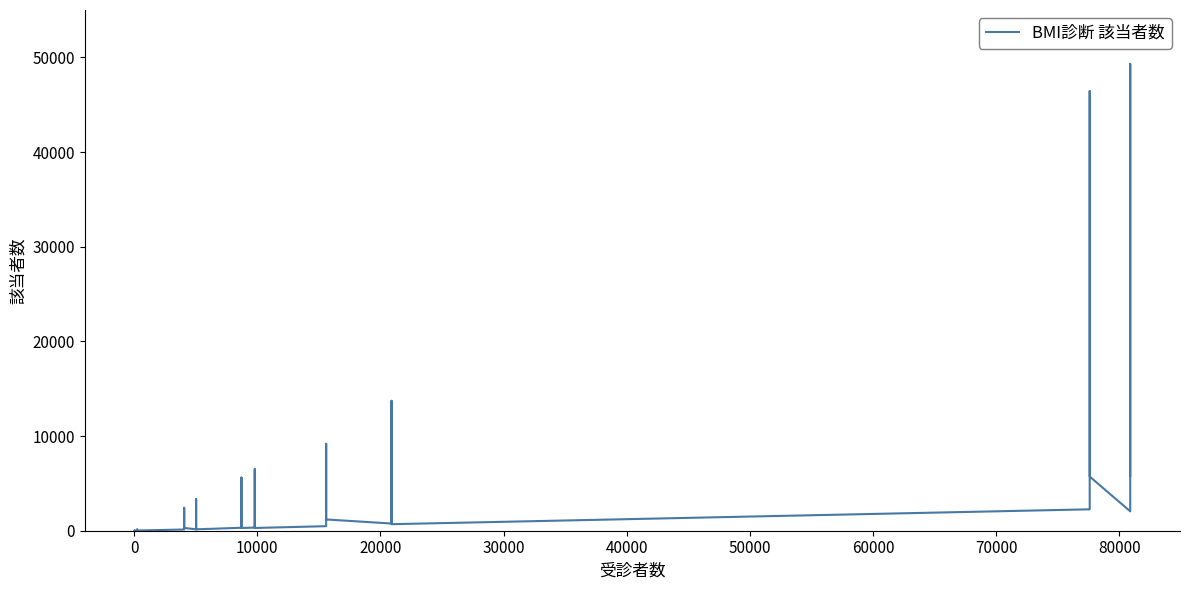

What is the value of the 33rd point from the left?

2260